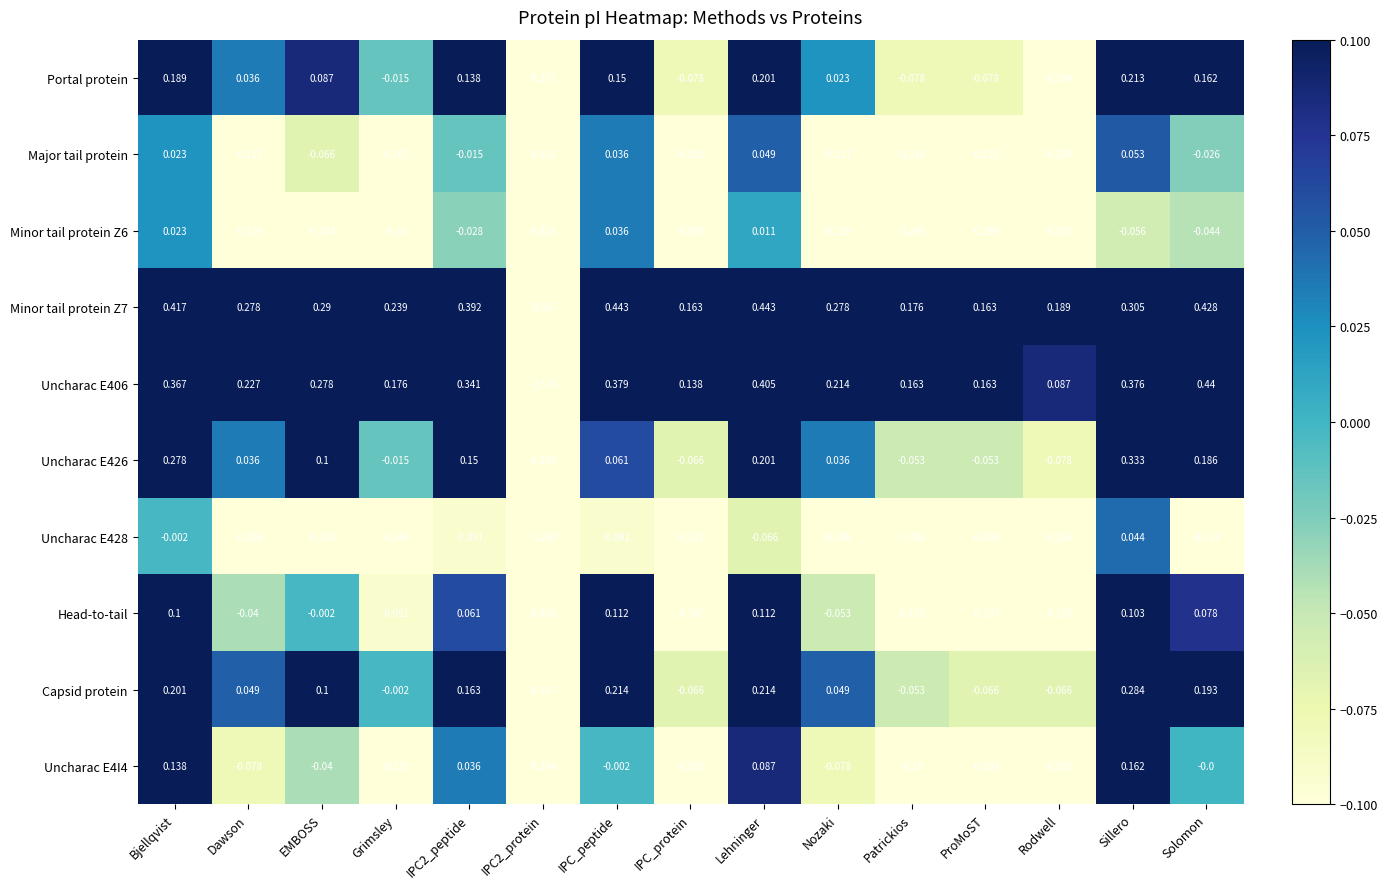

Is the value of Uncharac E406 at Grimsley greater than the value of Uncharac E426 at IPC2_peptide?

Yes